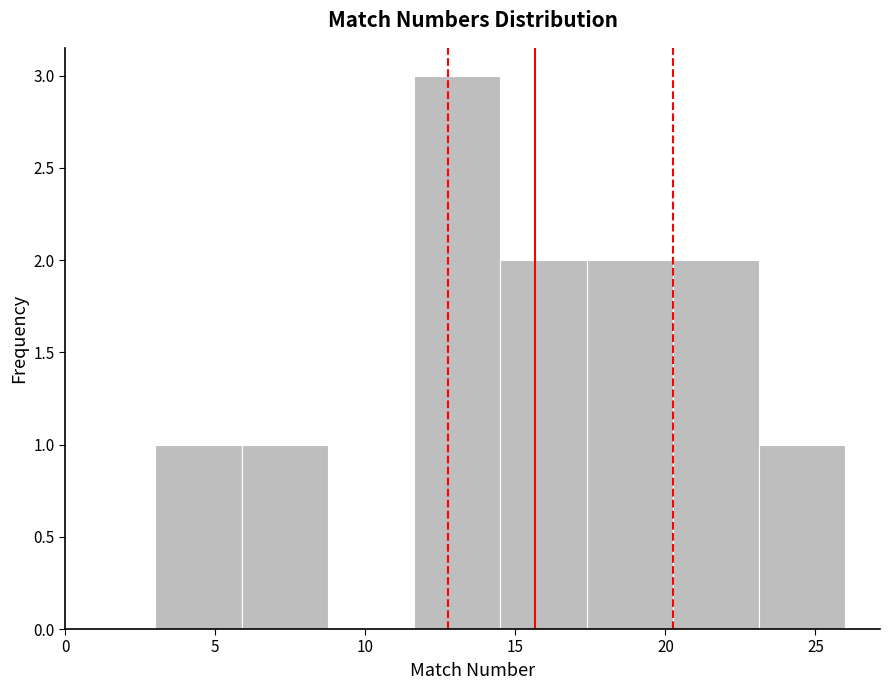

Reading left to right, transcribe this chart: for each bar, give the range it covers on the x-axis and its height. Neither the bar edges nor the heights are printed on the chart, so give them approximately, as read against the axes.

3.0 to 6.0: 1
6.0 to 9.0: 1
9.0 to 11.5: 0
11.5 to 14.5: 3
14.5 to 17.5: 2
17.5 to 20.5: 2
20.5 to 23.0: 2
23.0 to 26.0: 1